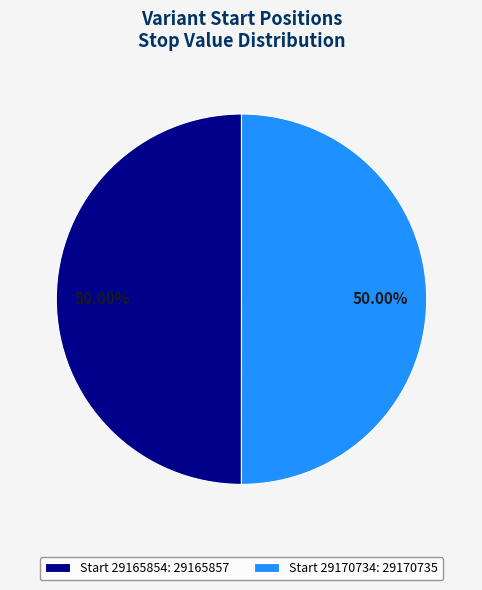

What is the ratio of the value at Start 29165854: 29165857 to the value at Start 29170734: 29170735?

1.0